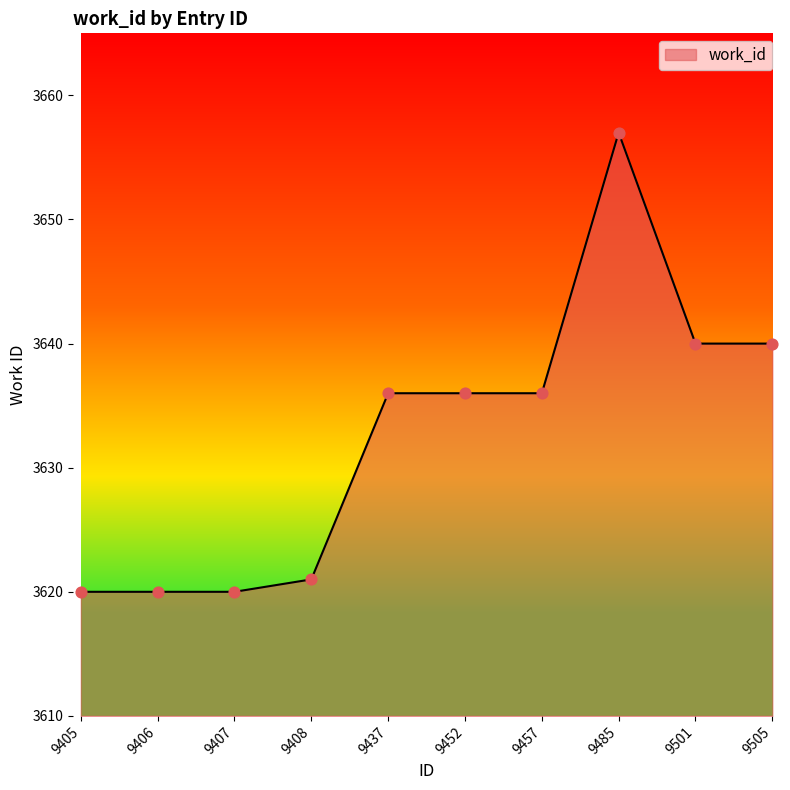

Between 9406 and 9485, which is larger?

9485